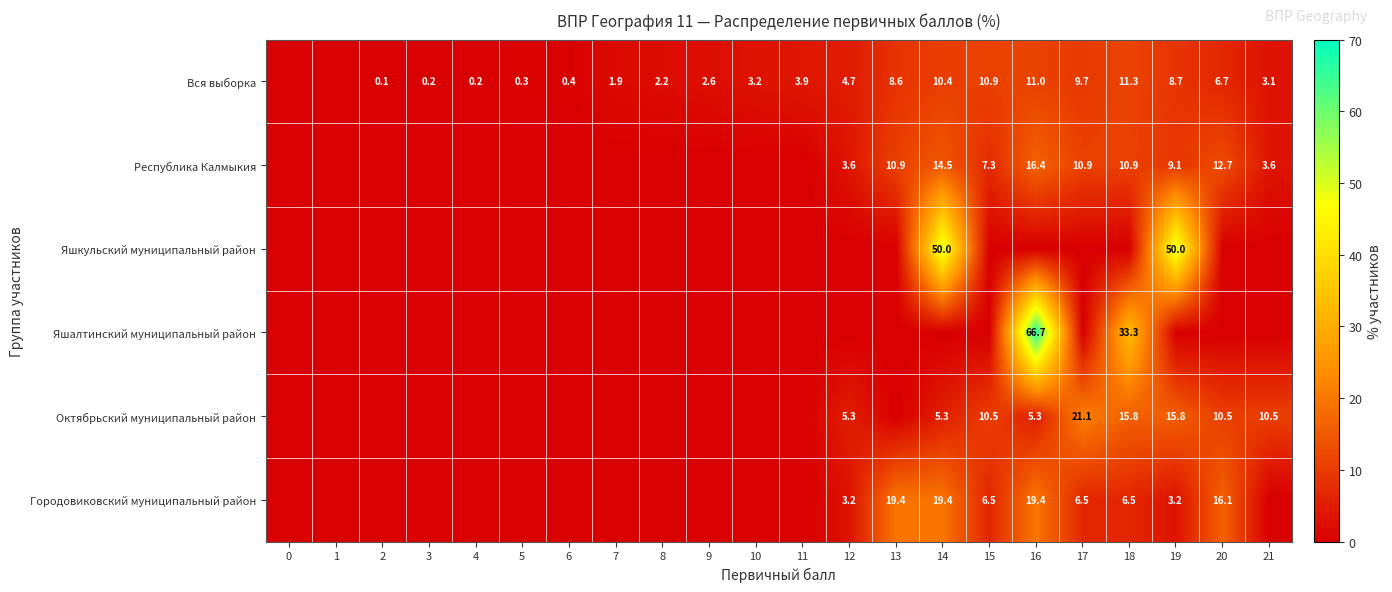

Is the value of Городовиковский муниципальный район at 12 greater than the value of Октябрьский муниципальный район at 12?

No